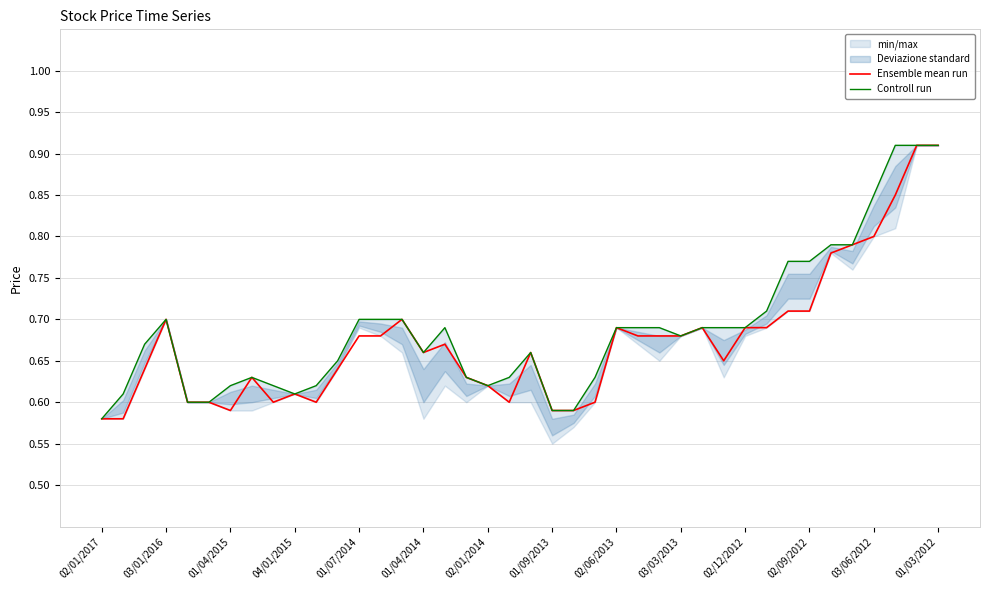

Is the value of Controll run at 24 greater than the value of Ensemble mean run at 25?

Yes